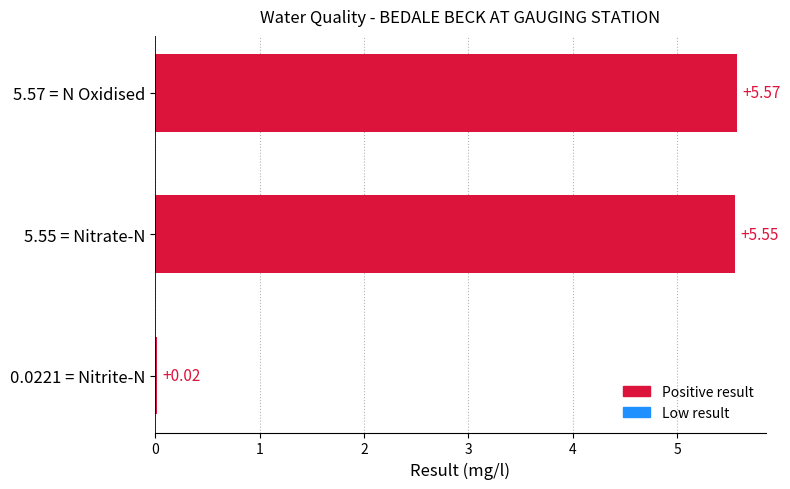

Which has a higher value, 5.57 = N Oxidised or 0.0221 = Nitrite-N?

5.57 = N Oxidised